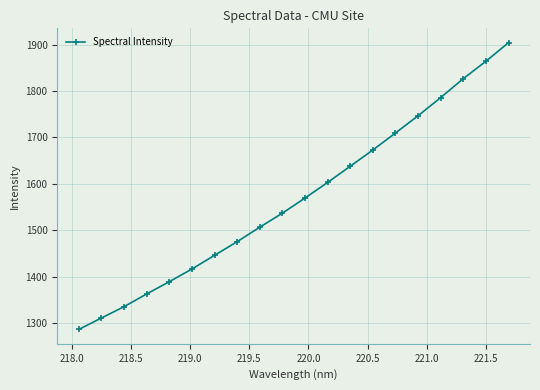

What is the maximum value shown in the chart?

1904.0